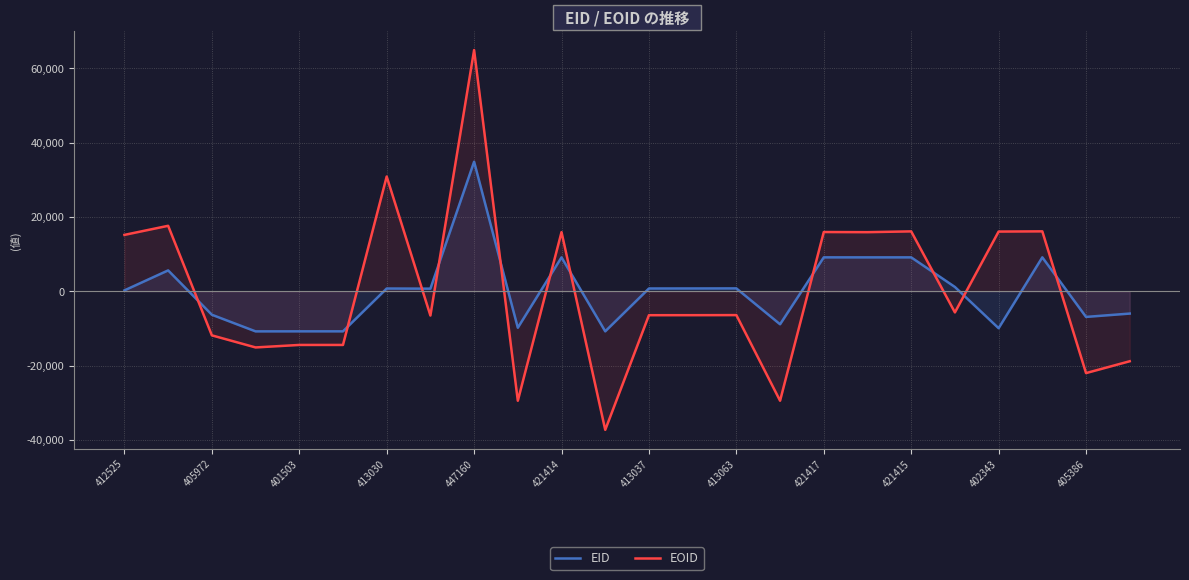

Read the EOID value at 413063.

-6424.1